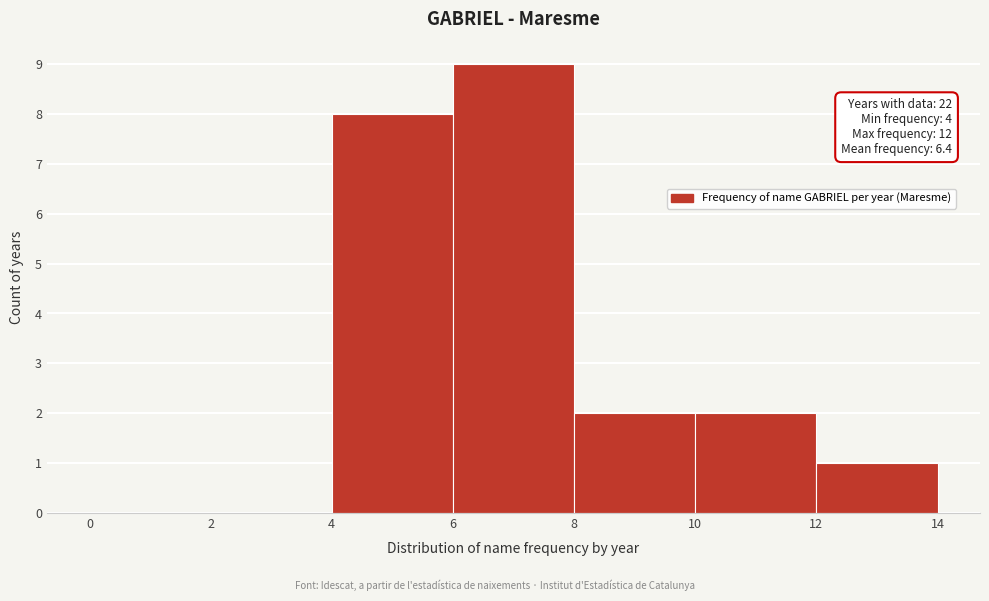

Which range on the x-axis has the tallest bar?

6 to 8